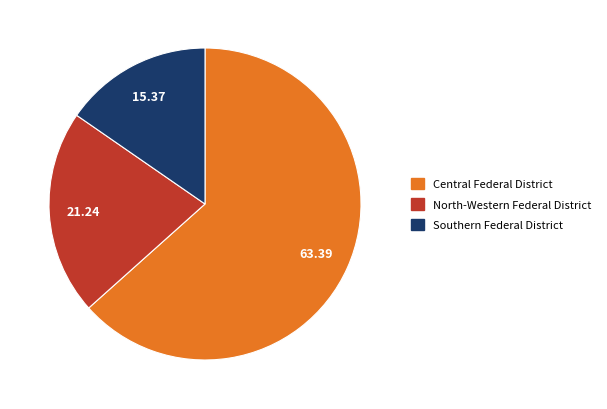

Which category has the biggest portion of the pie?

Central Federal District